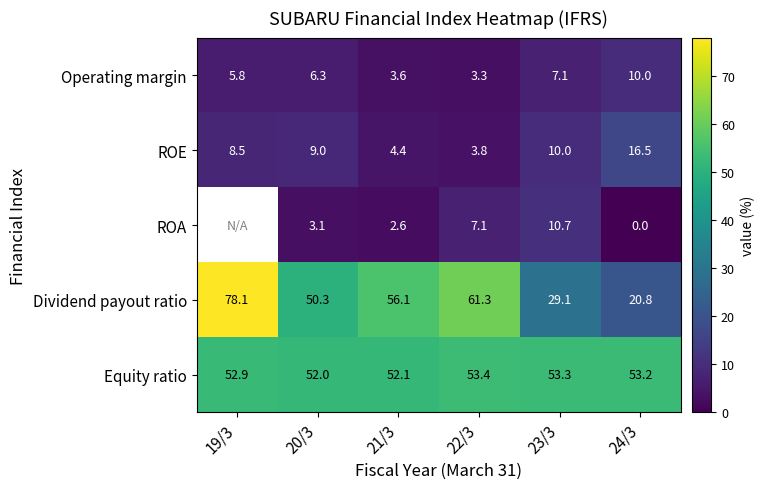

Count the number of categories in the chart.

6